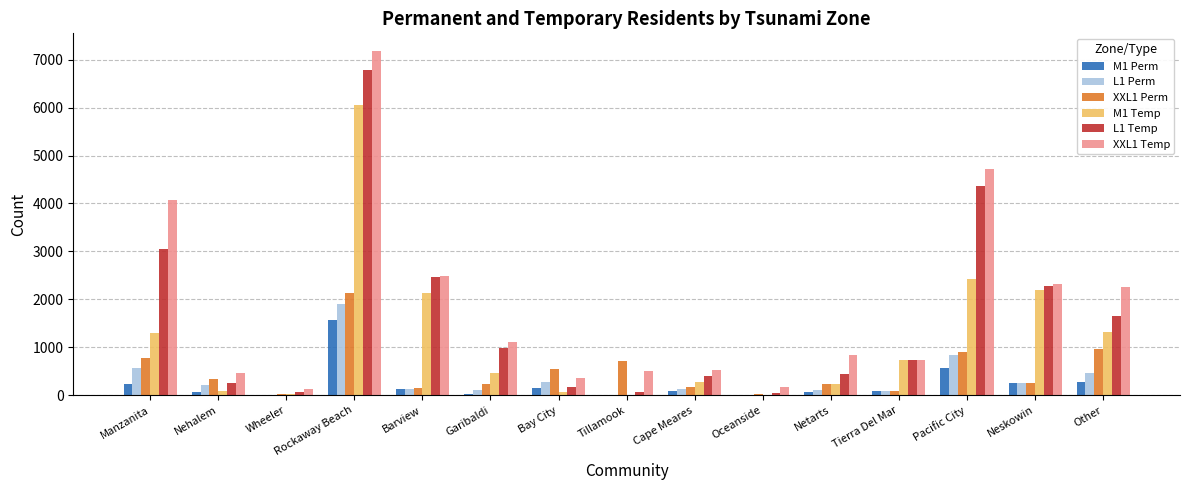

How many groups of bars are there?

15